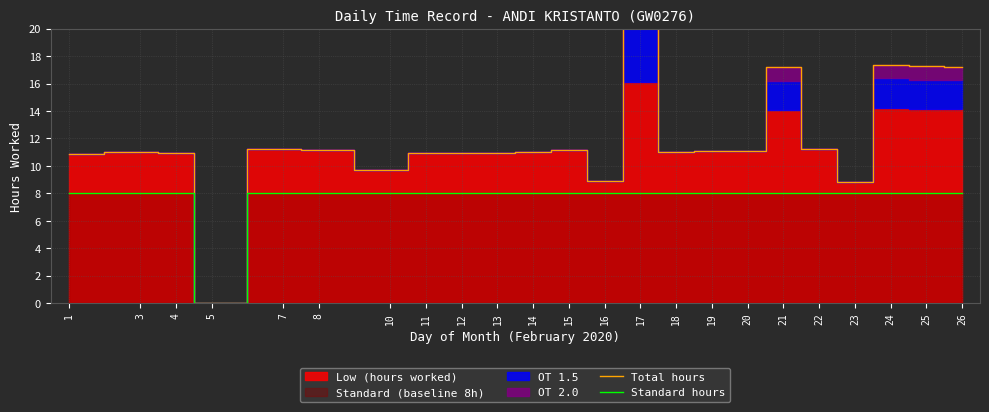

Which series has the largest total across all categories?

Total hours